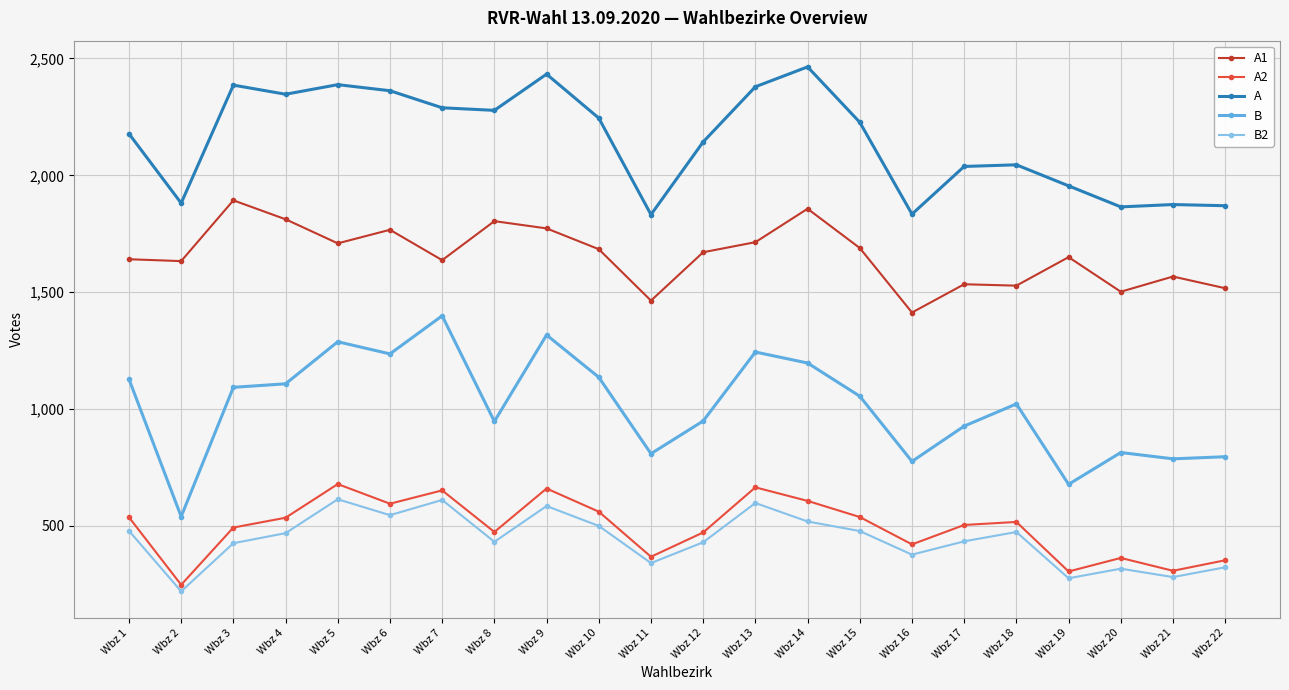

True or false: B has more than 2 interior local peaks.

True